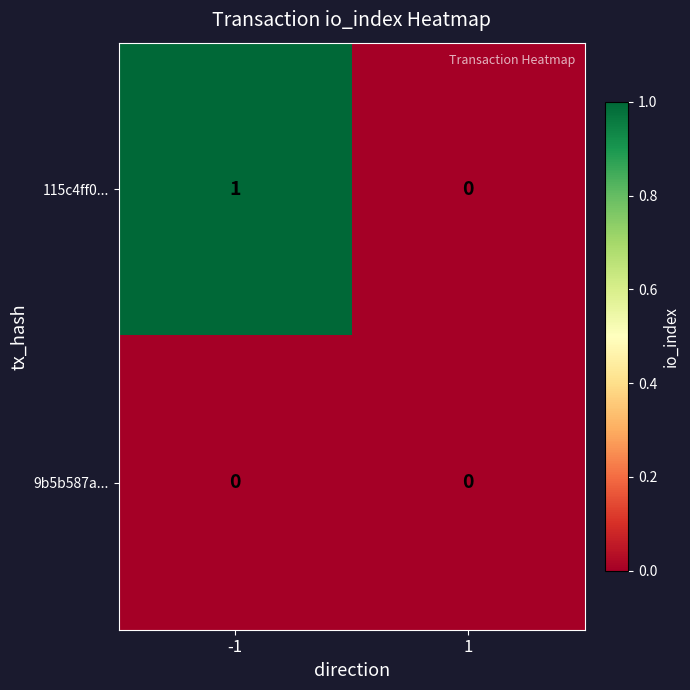

At which category is the sum across all series the highest?

-1